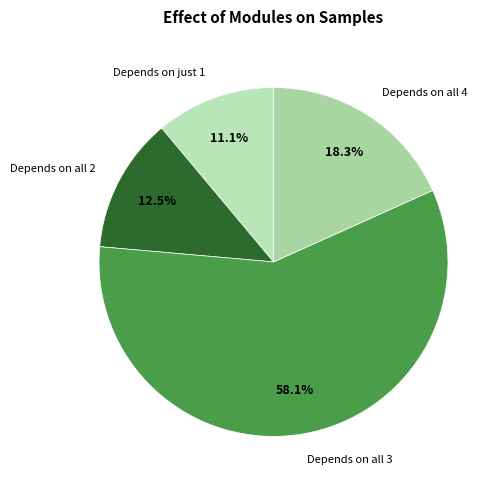

Do Depends on all 2 and Depends on all 3 together represent more than half of the pie?

Yes